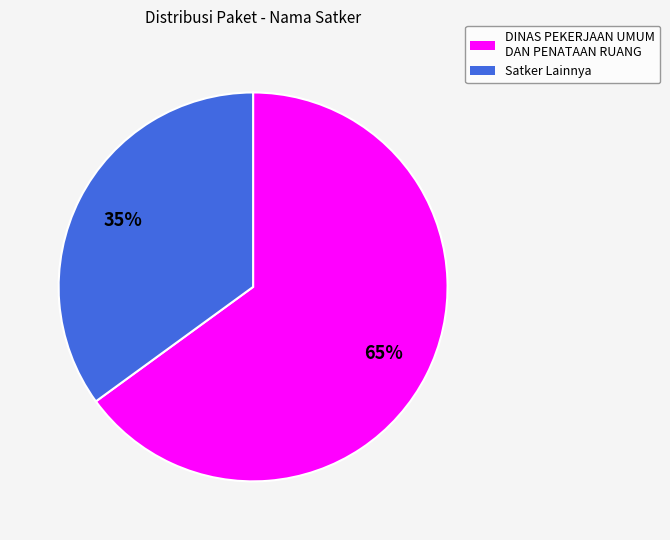

To the nearest percent, what is the difference between the largest and smallest slice percentages?

30%